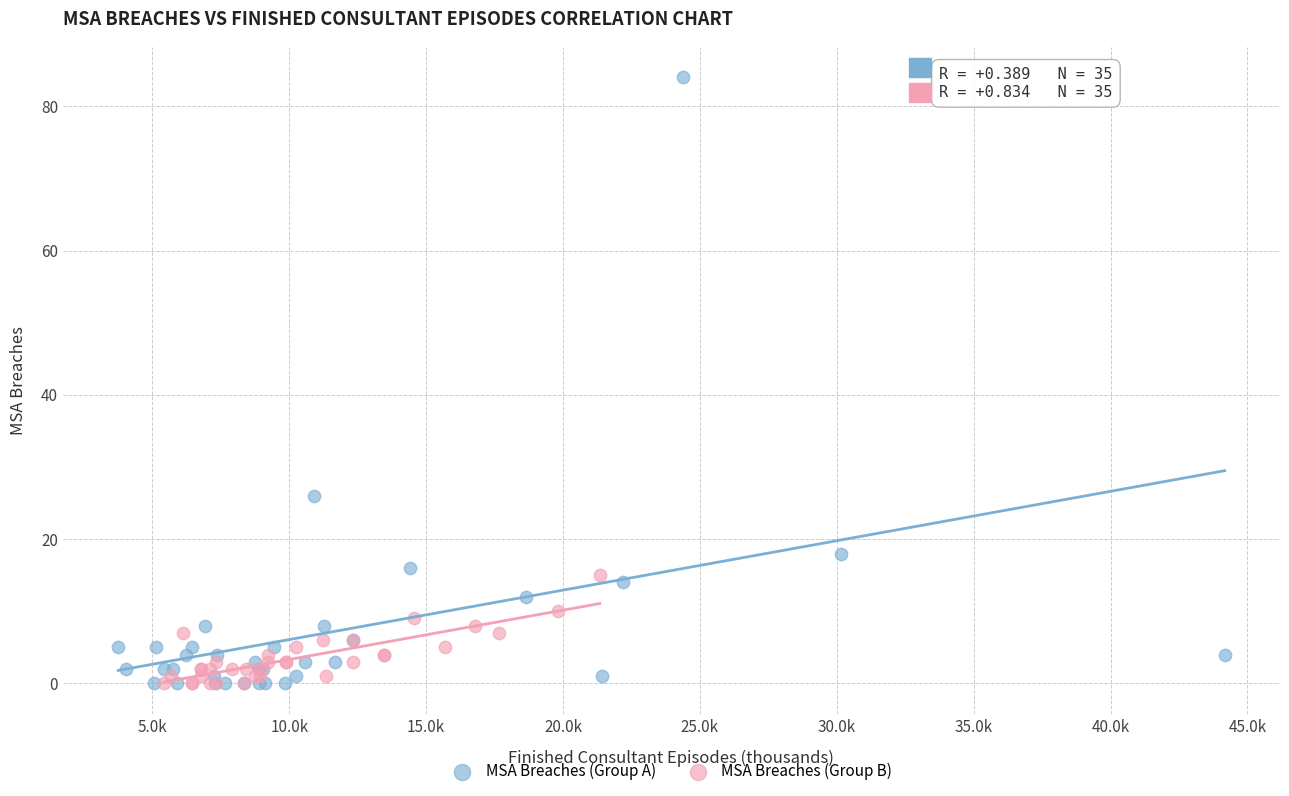

What are all the series names shown in the legend?

MSA Breaches (Group A), MSA Breaches (Group B)